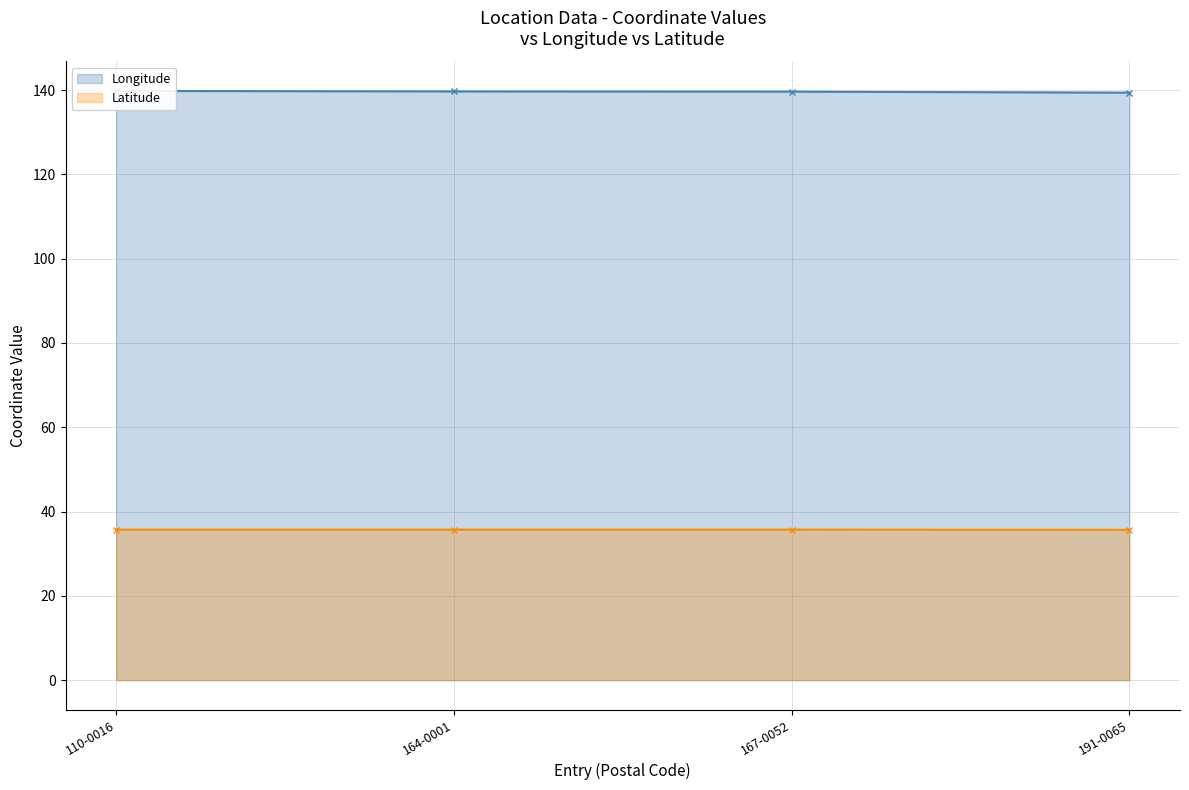

List the series in order of their overall mean, lowest first.

Latitude, Longitude